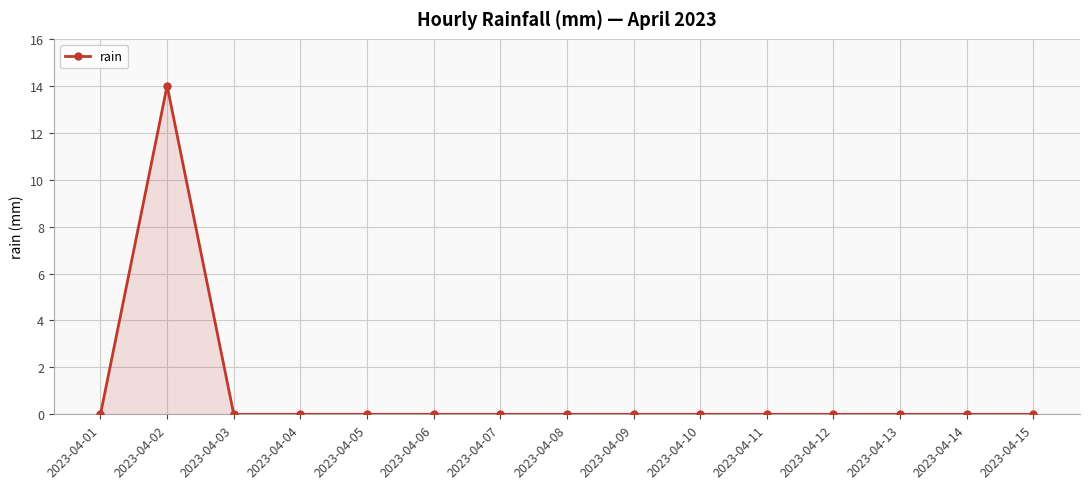

True or false: the data shows 0 at 2023-04-09.

True